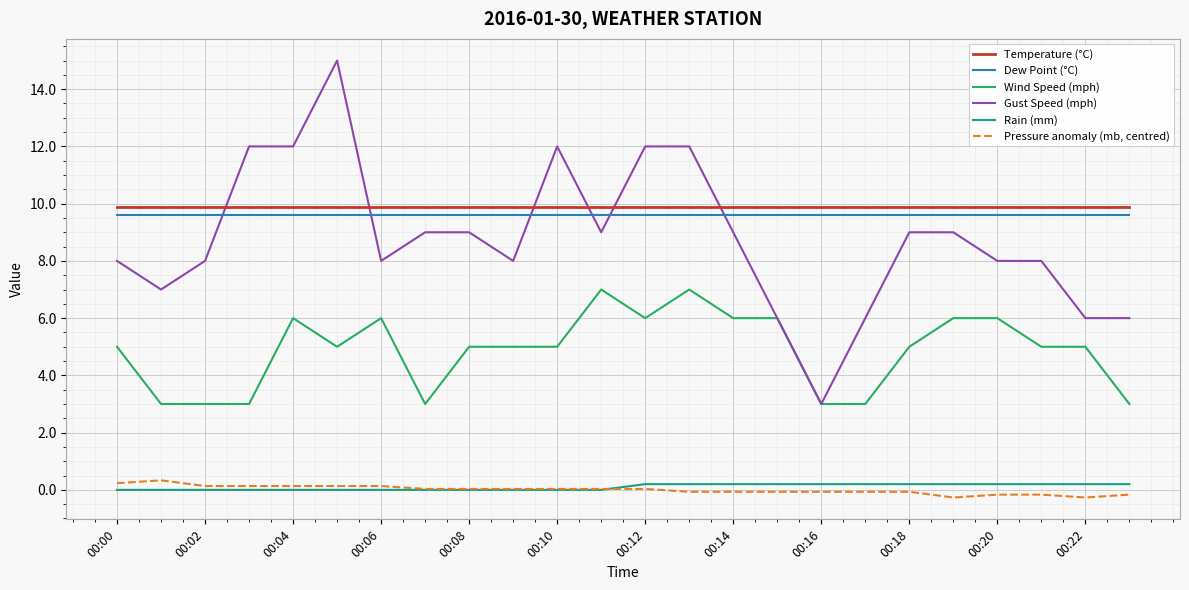

What is the greatest value displayed?

15.0